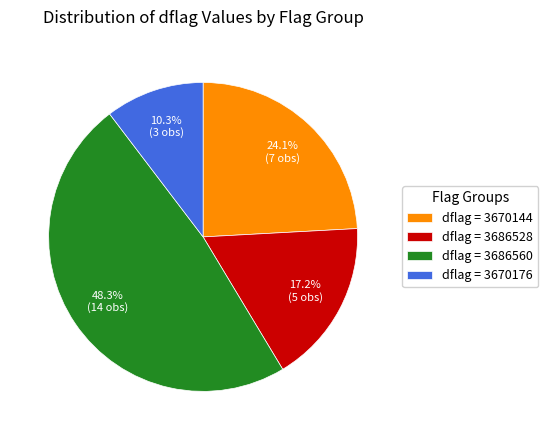

Which slice is the largest?

dflag = 3686560